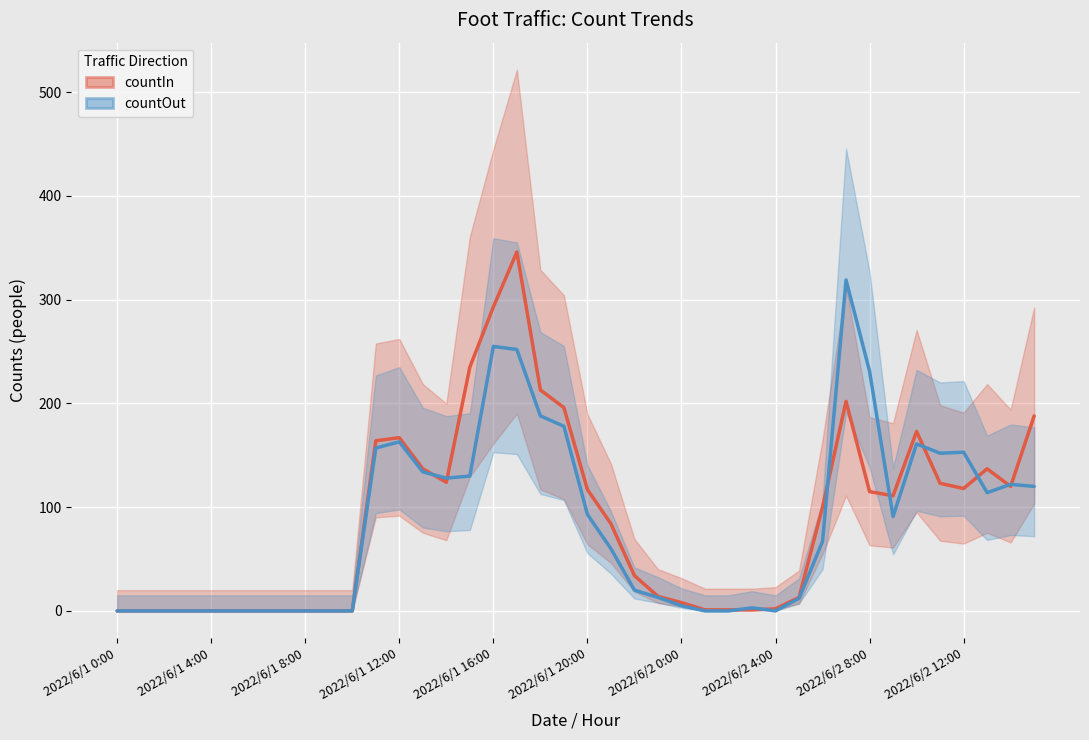

At which label does countOut first exceed 67?

11